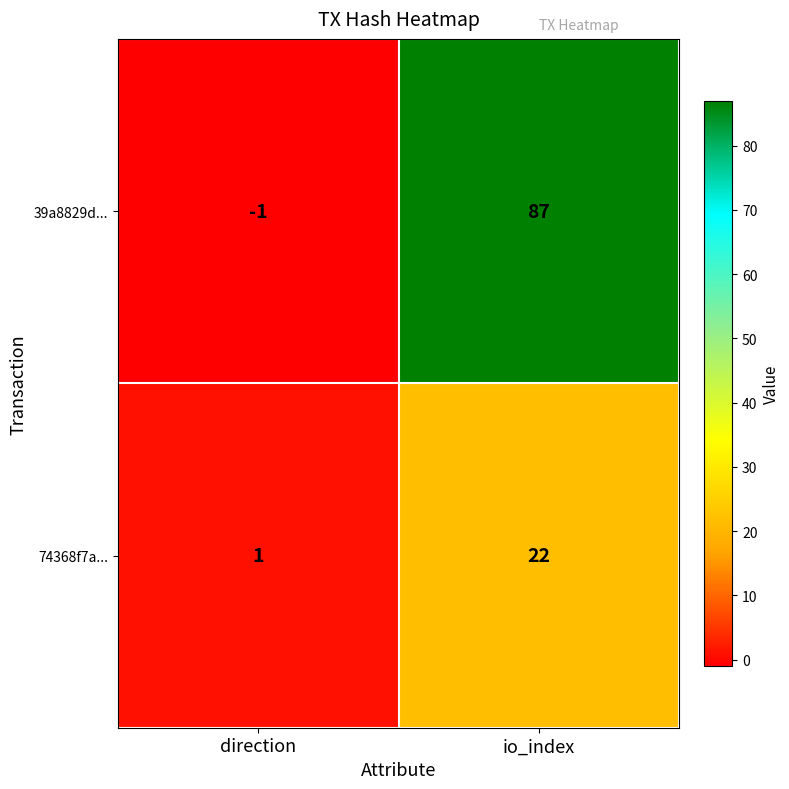

Count the number of categories in the chart.

2